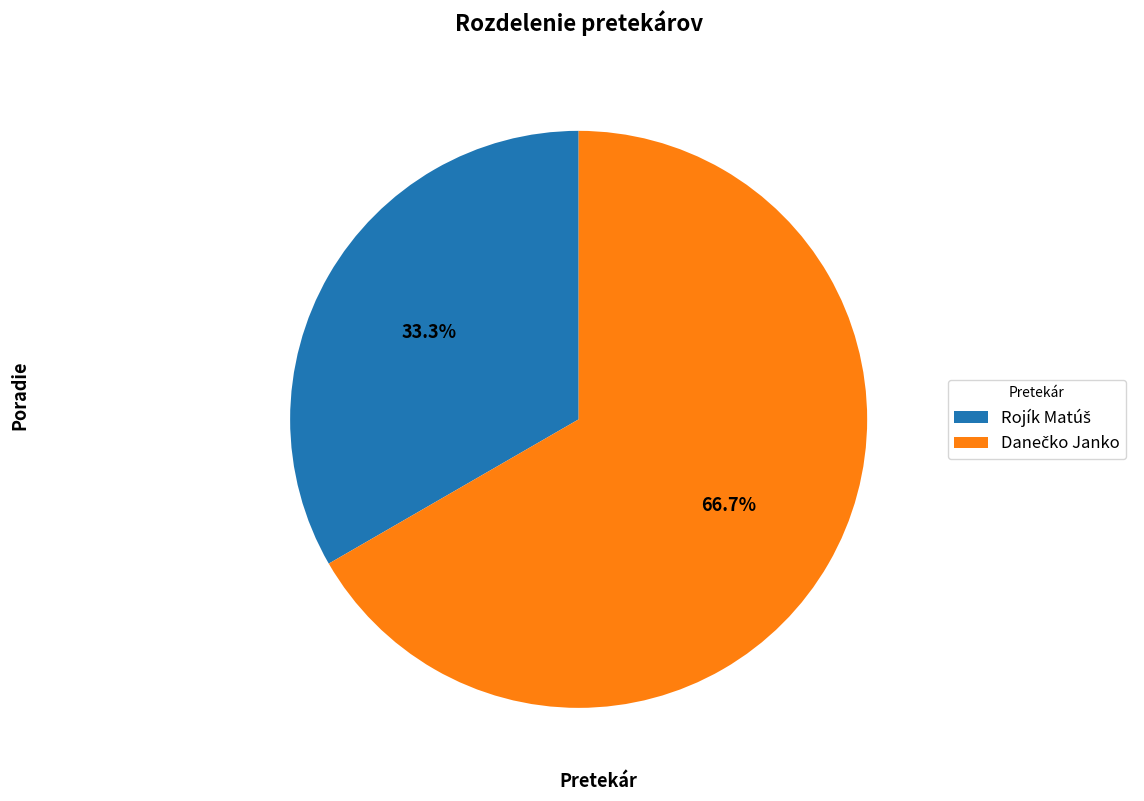

Count the number of slices in the pie.

2